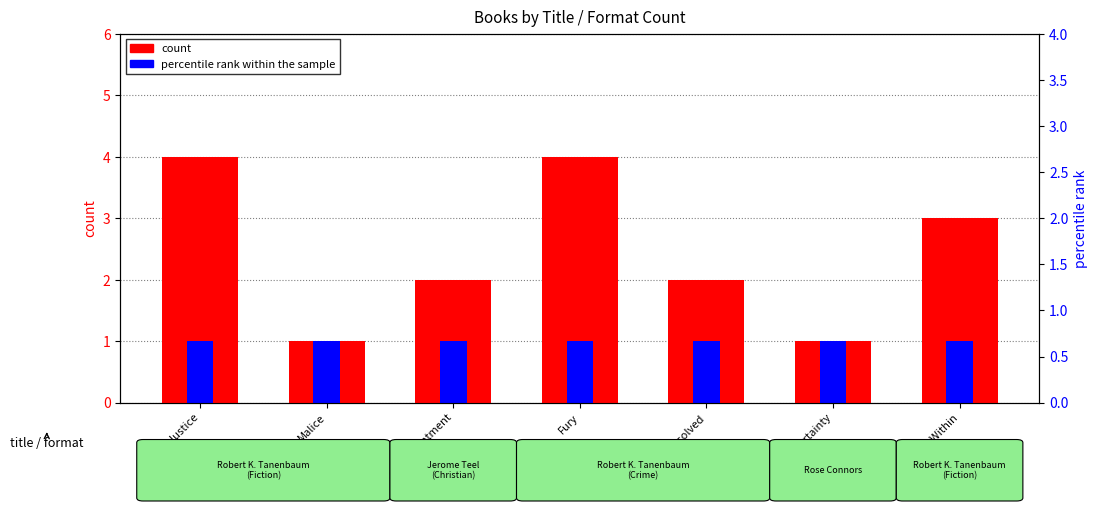

At which category is the sum across all series the highest?

True Justice